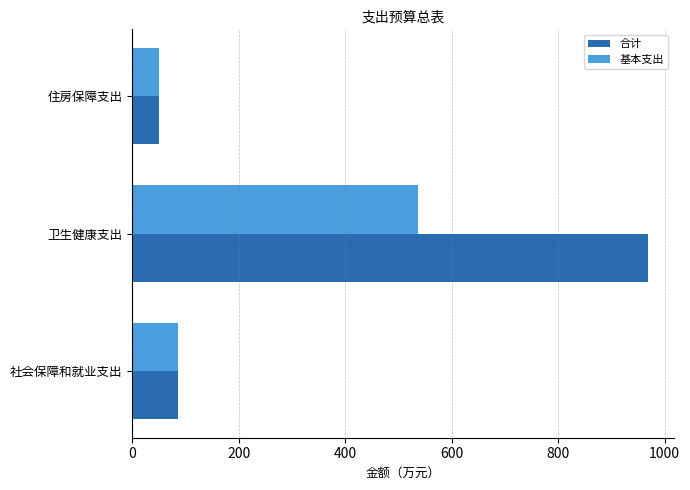

The value of 合计 at 社会保障和就业支出 is 86.4. True or false?

True